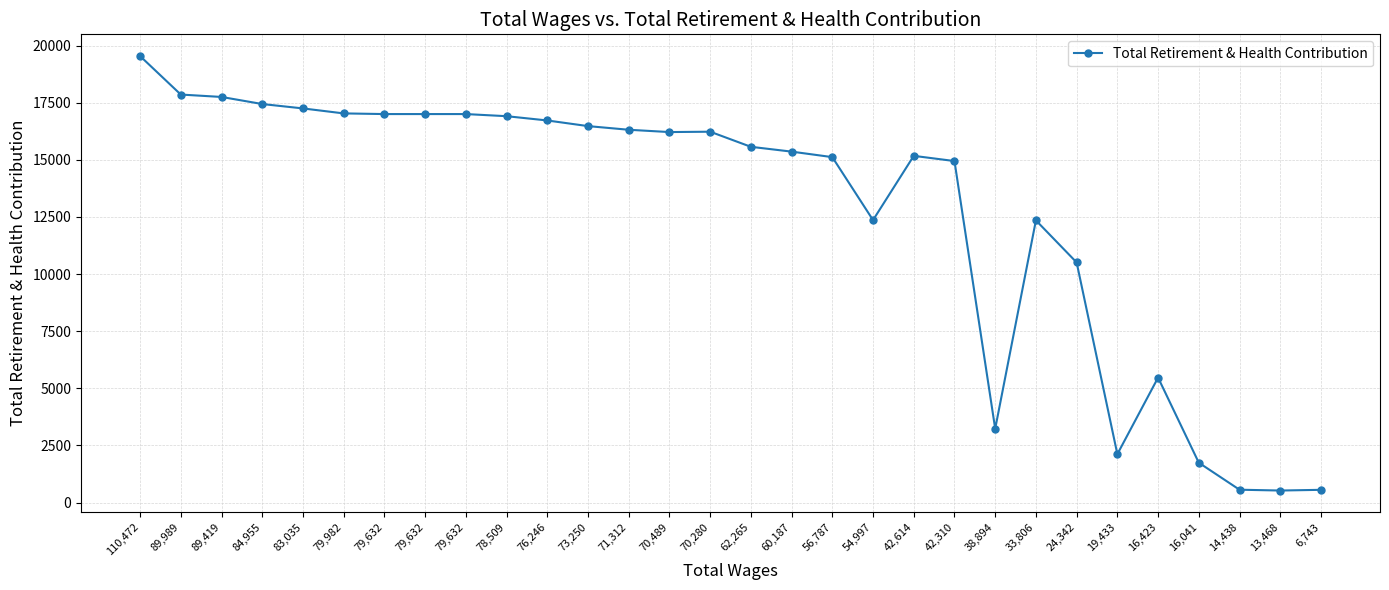

What is the change in value from 54,997 to 42,310?

+2584